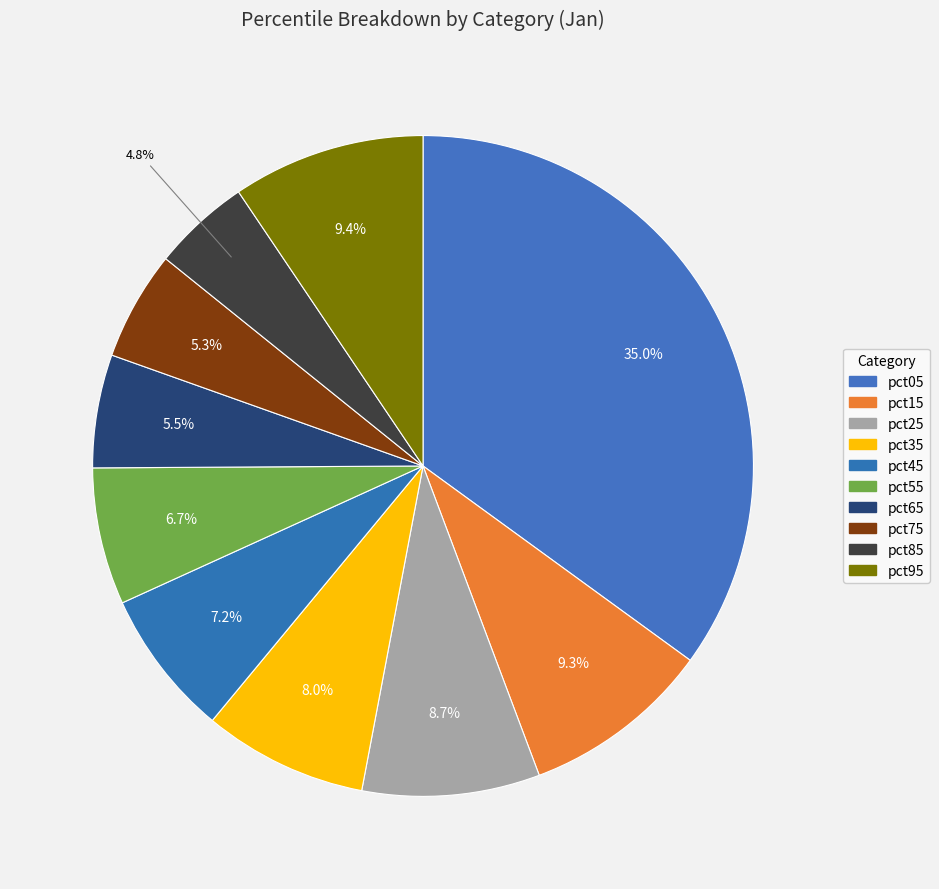

To the nearest percent, what is the difference between the largest and smallest slice percentages?

30%